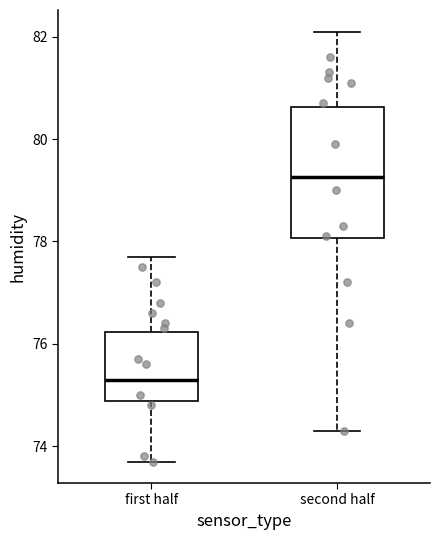

Reading left to right, transcribe this box plot: for each box, give where its median line is, the range the box spans, and where its two whiskers end, as read against the y-axis. The values are not printed on the chart, so give them approximately, as read against the axis.

first half: median 75.4, box 74.8 to 76.2, whiskers 73.8 to 77.8
second half: median 79.2, box 78.0 to 80.6, whiskers 74.4 to 82.2